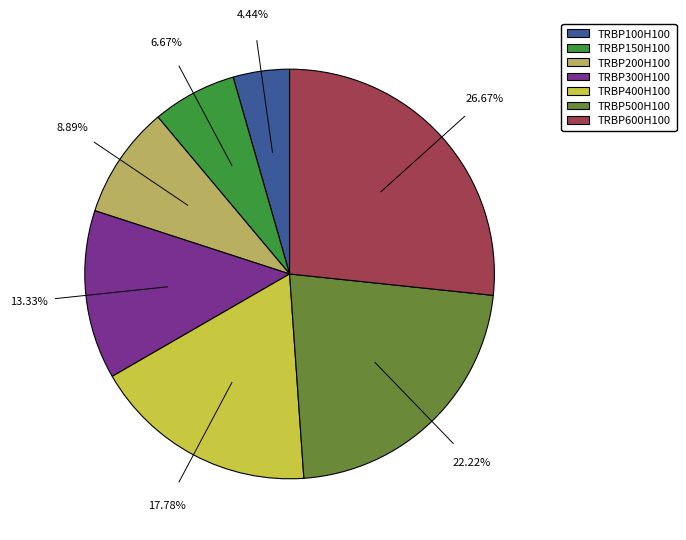

Count the number of slices in the pie.

7